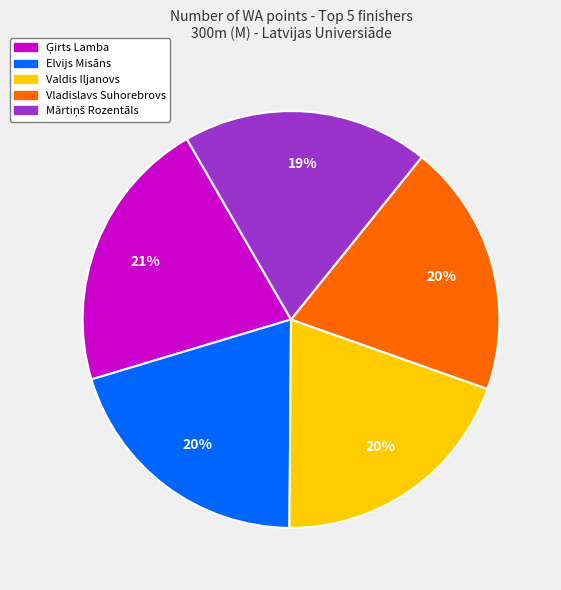

What percentage is the Elvijs Misāns slice, to the nearest percent?

20%